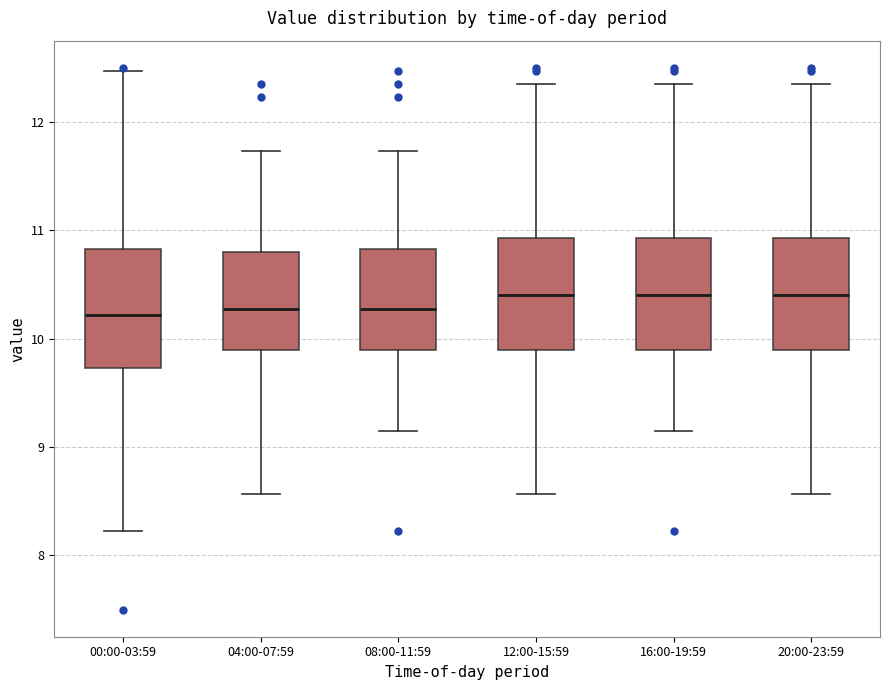

Where does the lower whisker of the box for 04:00-07:59 end on the y-axis? The values are not printed on the chart, so give them approximately, as read against the axis.

8.6